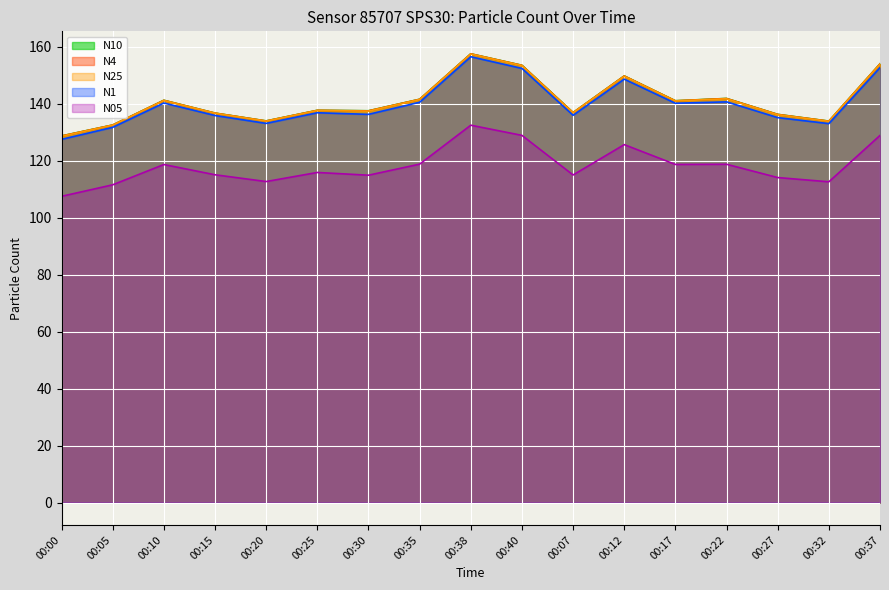

What is the approximate value of N10 at 00:00?

128.8